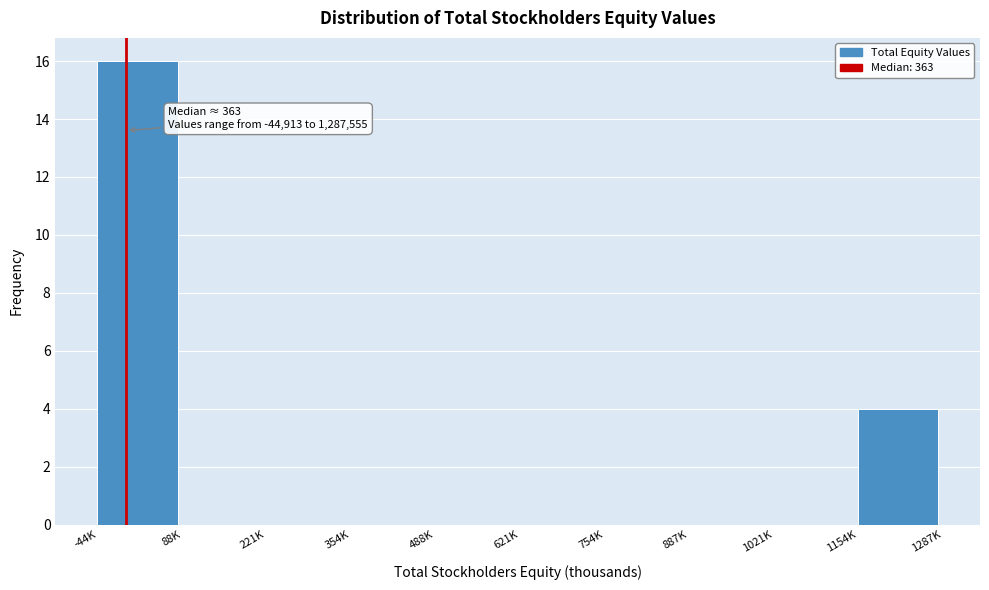

Reading left to right, transcribe all the data shown in this chart.

-44K=16	88K=0	221K=0	354K=0	488K=0	621K=0	754K=0	887K=0	1021K=0	1154K=4